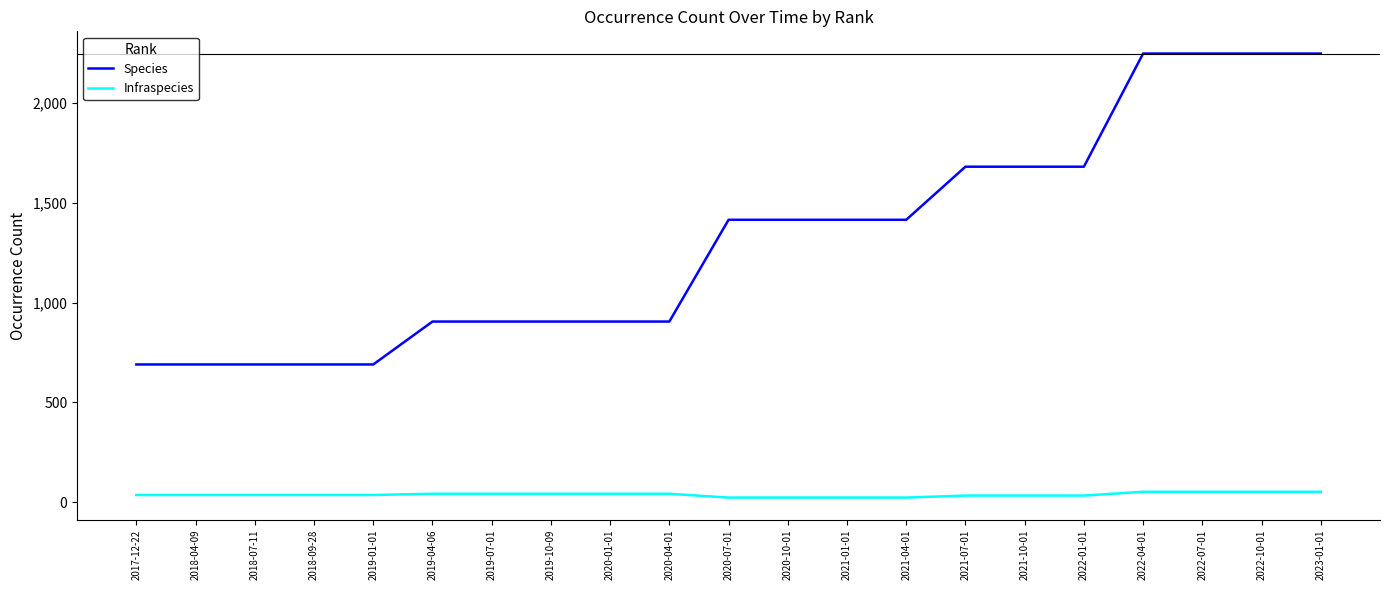

What is the spread (max minus min) of values at 2022-01-01?

1648